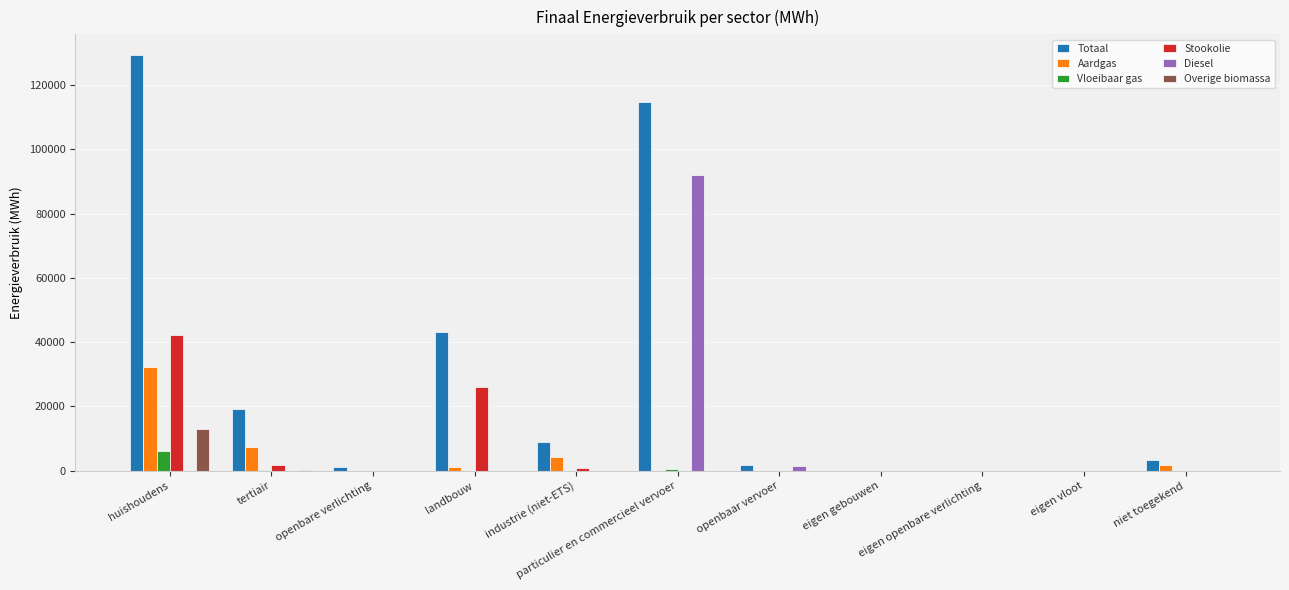

Which series has the largest range (max minus min)?

Totaal